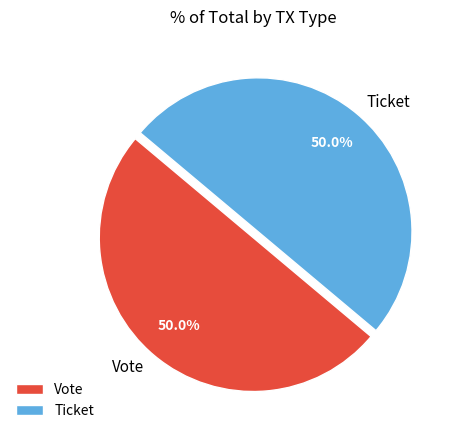

Combined, do Vote and Ticket account for over 50%?

Yes